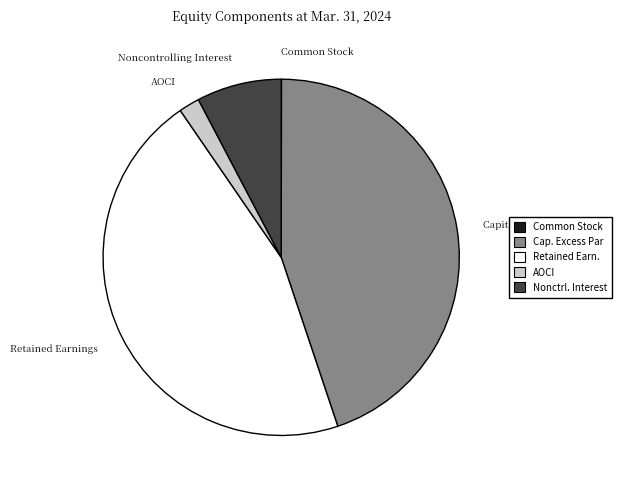

Is there a majority slice in this chart?

No